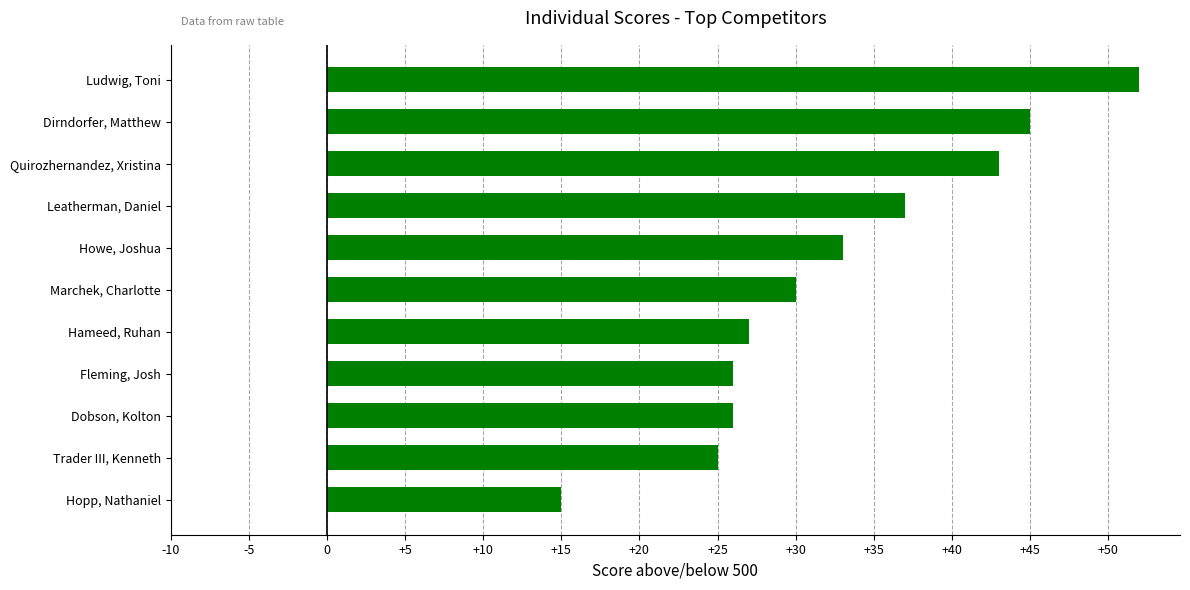

How many values are below 30?

5